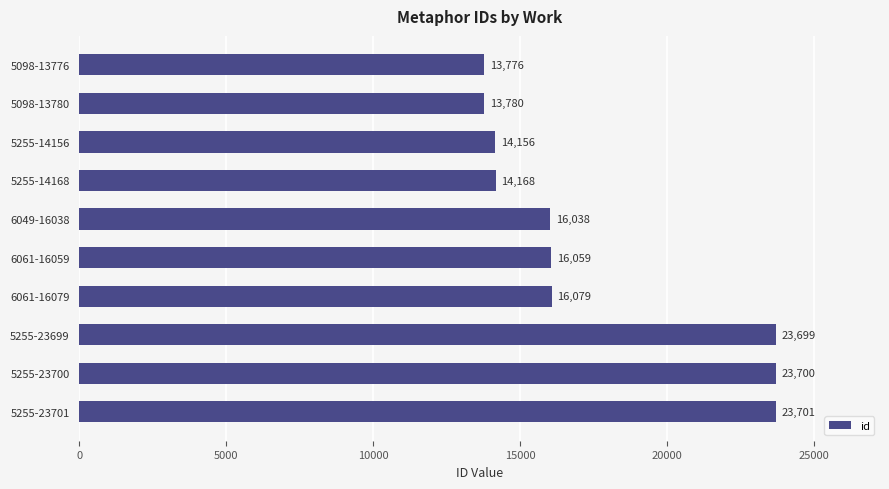

How many data points does each series have?

10